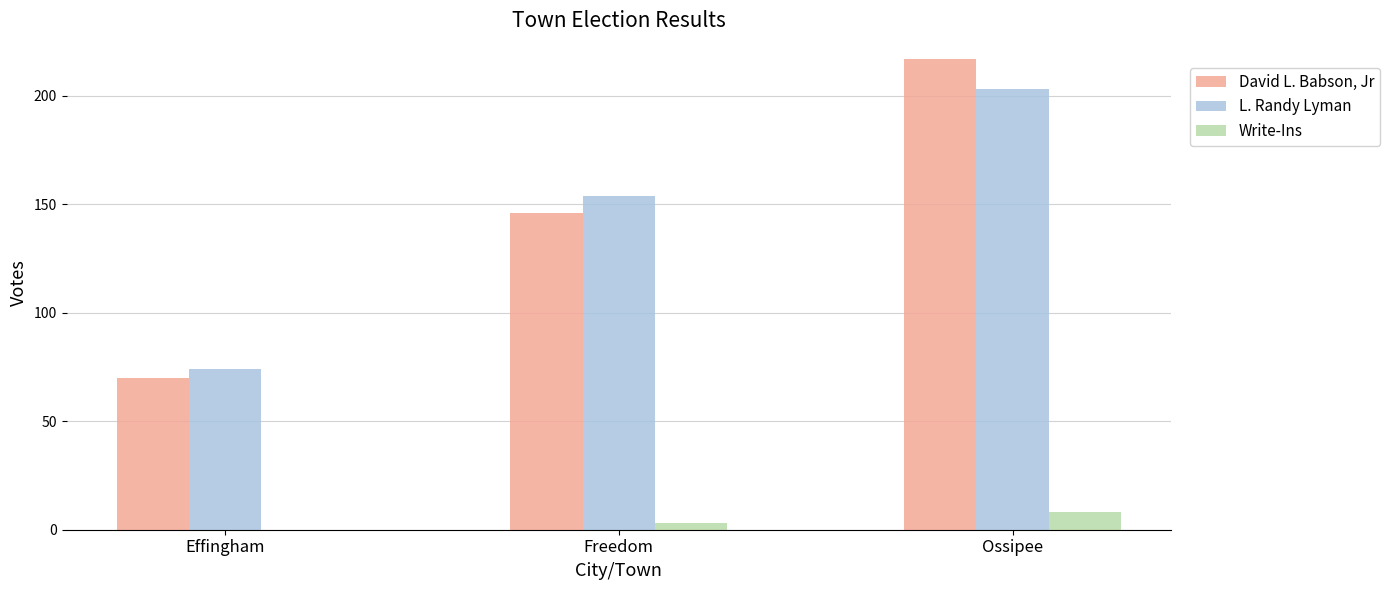

How many groups of bars are there?

3